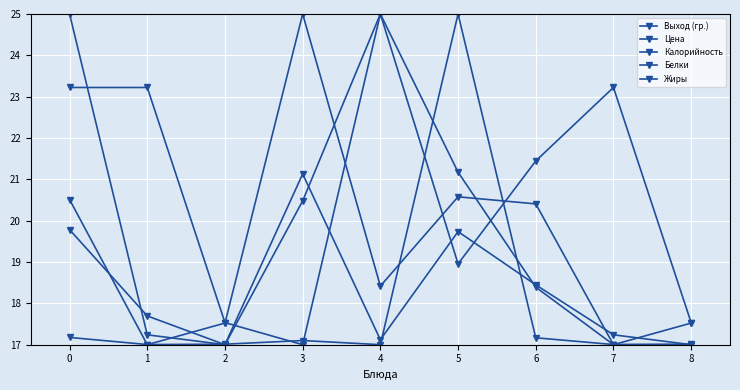

What is the difference between the second highest and second lowest values in the Жиры series?

4.1